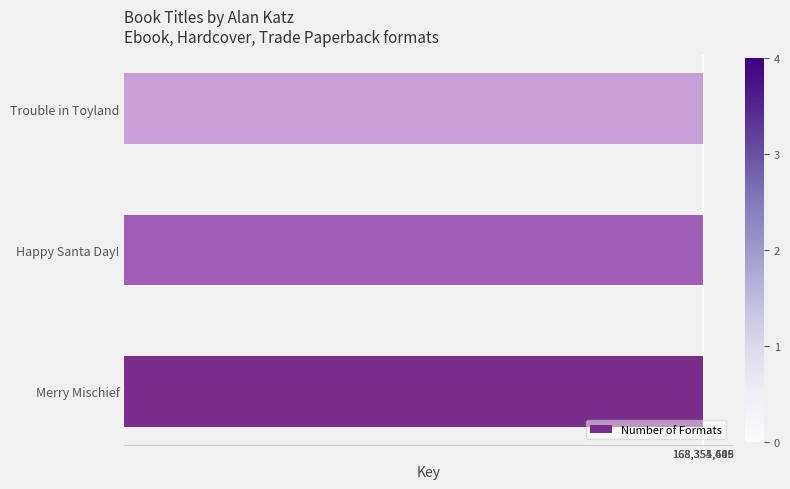

What is the greatest value displayed?

168355689